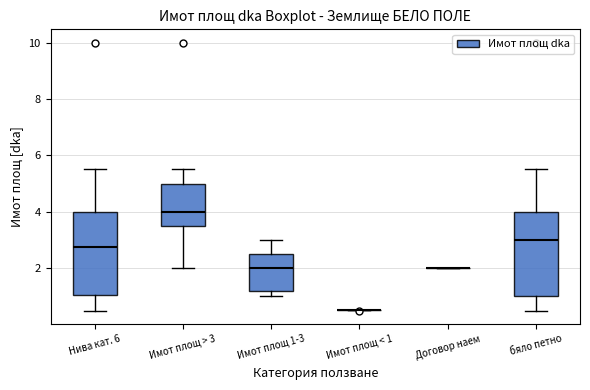

Where is the upper edge of the box for бяло петно on the y-axis? The values are not printed on the chart, so give them approximately, as read against the axis.

4.0